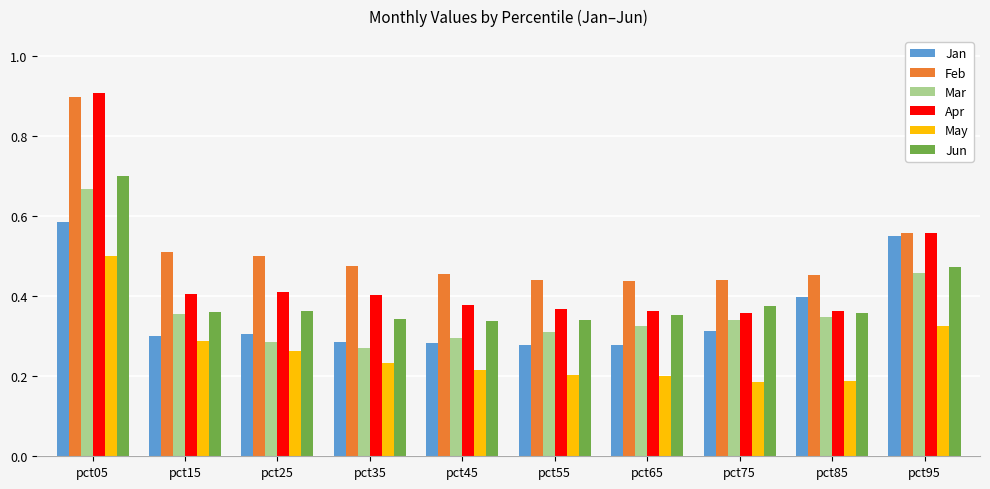

What is the sum of the Apr values at pct85 and pct15?

0.8